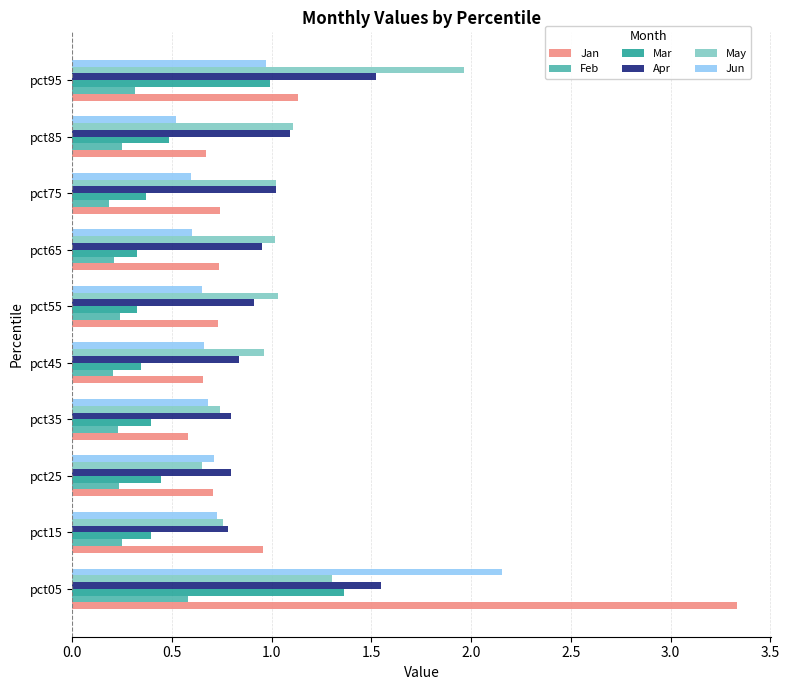

True or false: Apr has a value of 1.4 at pct45.

False